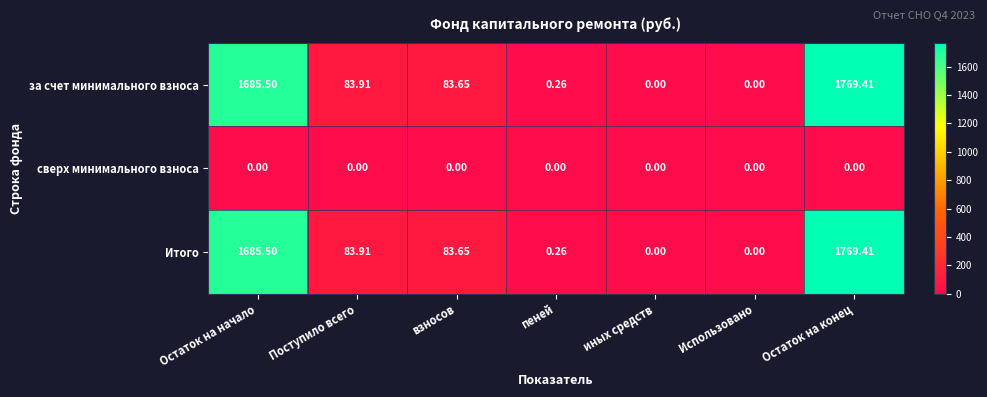

Count the number of categories in the chart.

7